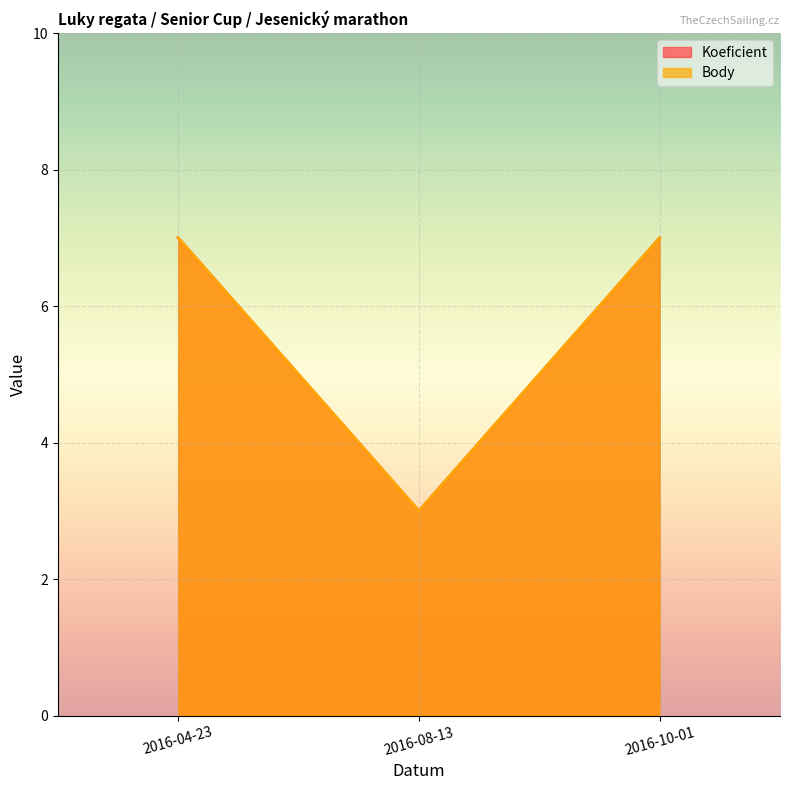

Which category has the lowest value across all series?

2016-08-13